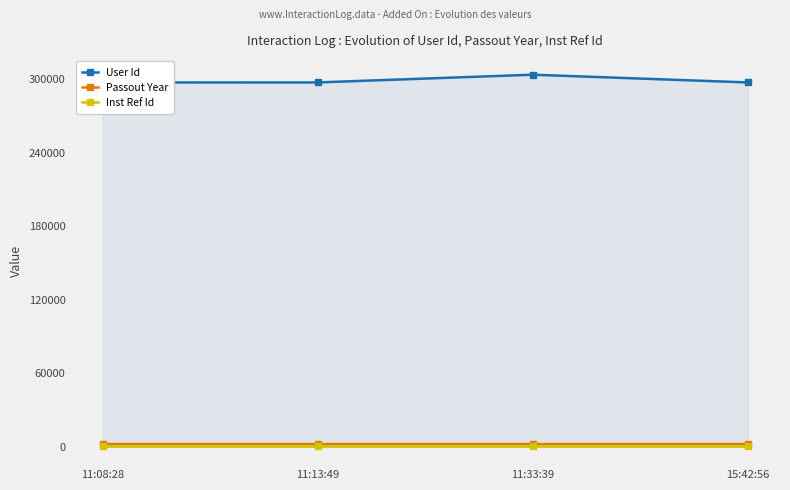

What position from the left is 11:08:28?

1